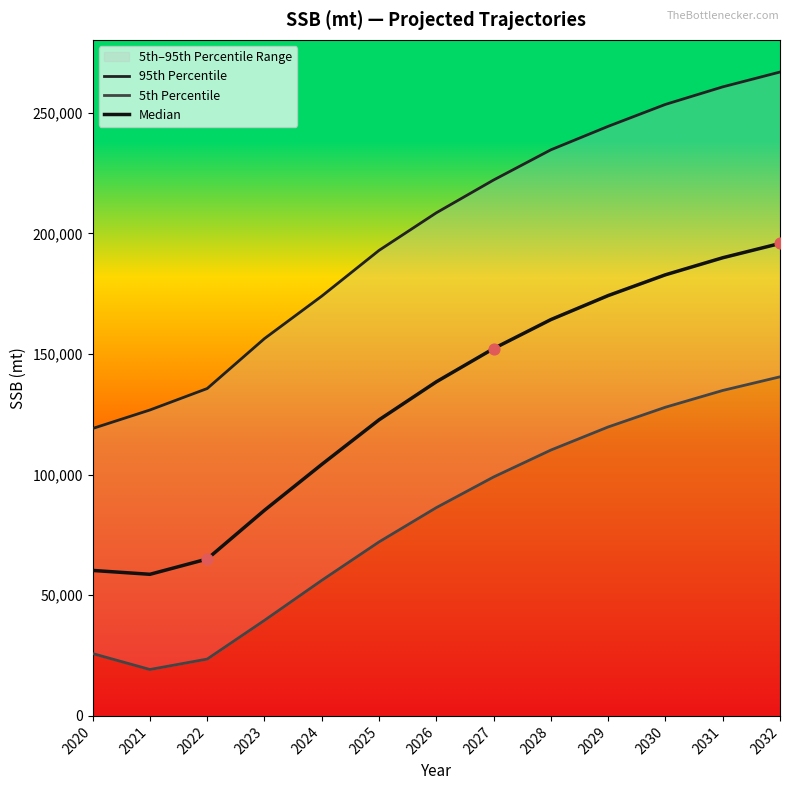

Which series has the widest spread of Y values?

95th Percentile